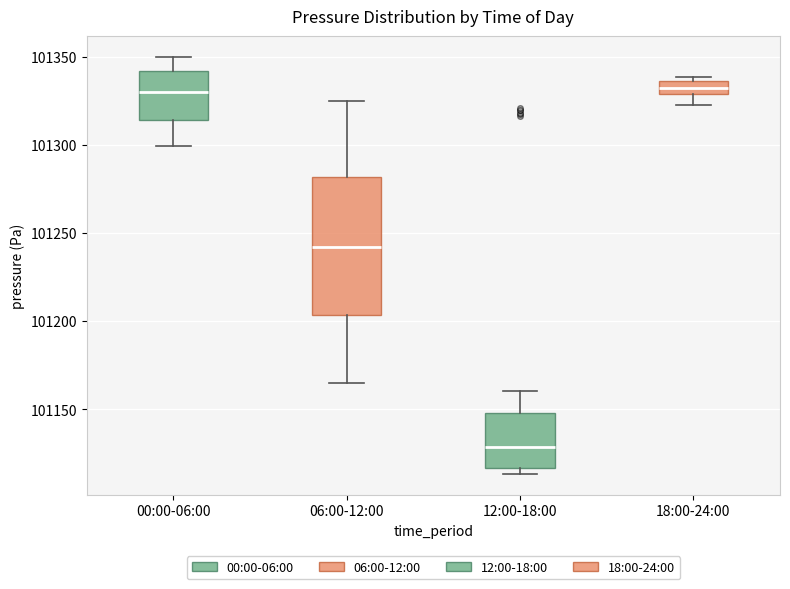

Where is the upper edge of the box for 18:00-24:00 on the y-axis? The values are not printed on the chart, so give them approximately, as read against the axis.

101335